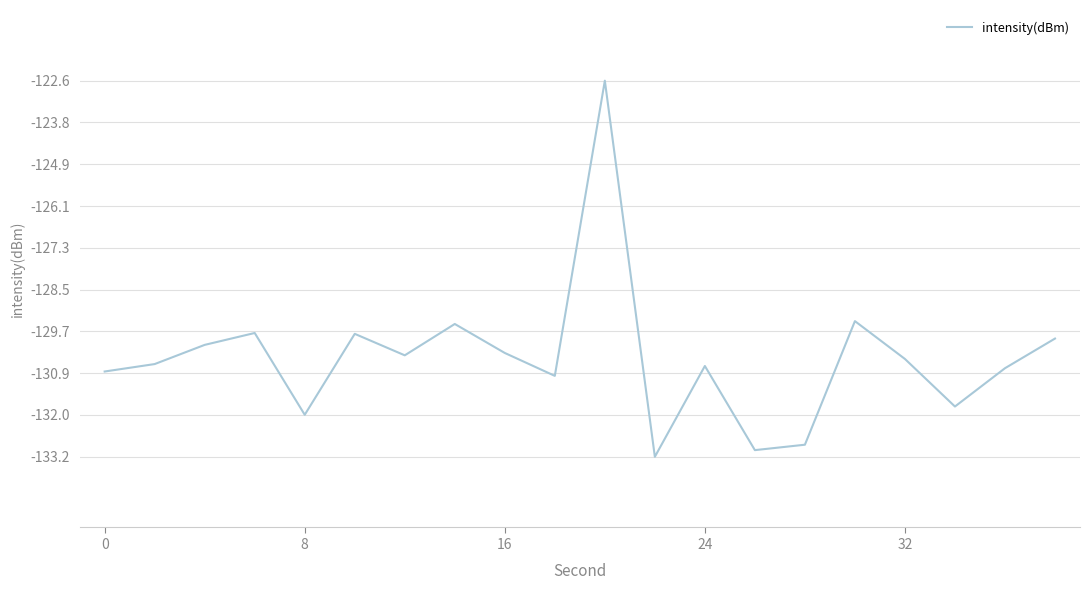

What is the greatest value displayed?

-122.6